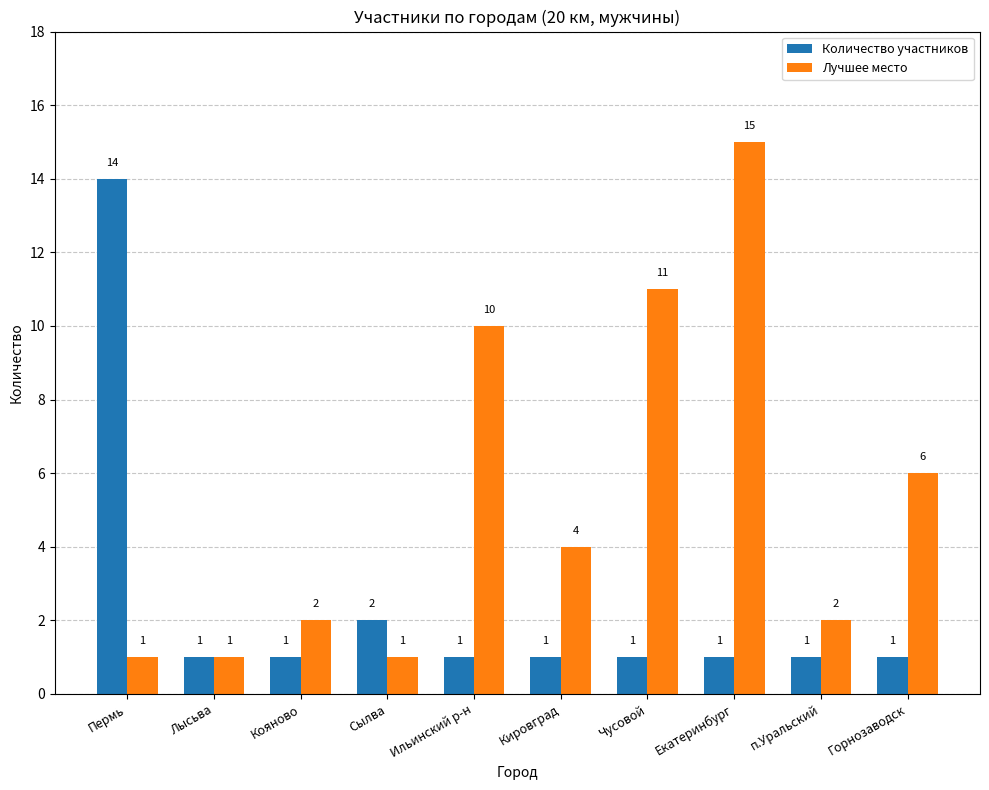

Which category has the highest value across all series?

Екатеринбург